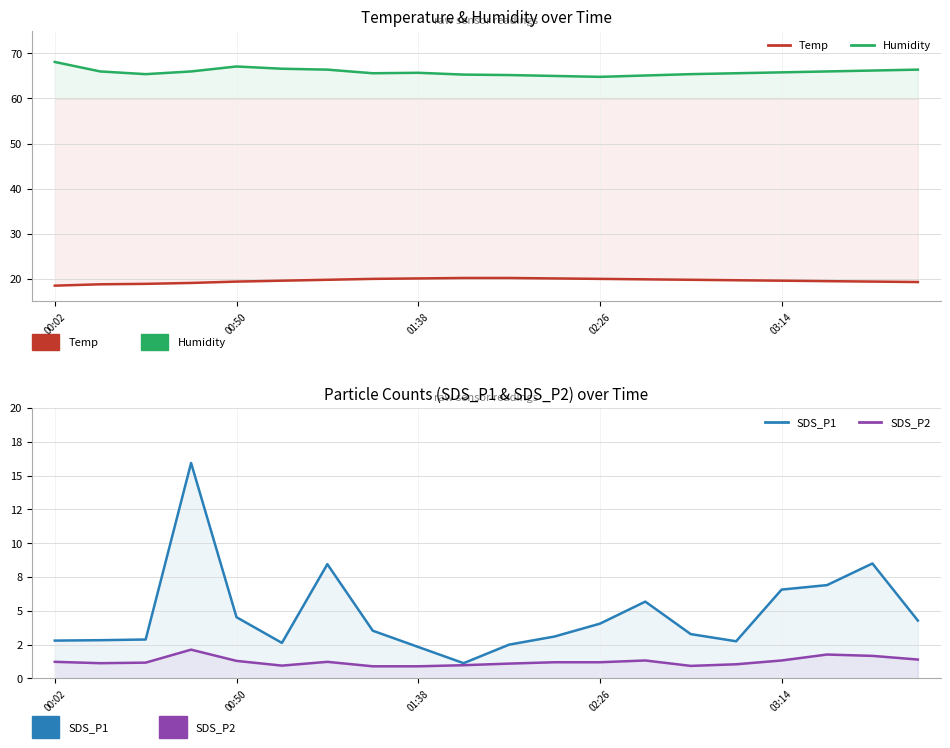

Reading left to right, list all the values displayed in this chart.

Temp: 18.5	18.8	18.9	19.1	19.4	19.6	19.8	20.0	20.1	20.2	20.2	20.1	20.0	19.9	19.8	19.7	19.6	19.5	19.4	19.3
Humidity: 68.1	66.0	65.4	66.0	67.1	66.6	66.4	65.6	65.7	65.3	65.2	65.0	64.8	65.1	65.4	65.6	65.8	66.0	66.2	66.4
SDS_P1: 2.8	2.8	2.9	15.9	4.5	2.6	8.4	3.5	2.3	1.1	2.5	3.1	4.0	5.7	3.3	2.8	6.6	6.9	8.5	4.3
SDS_P2: 1.2	1.1	1.2	2.1	1.3	0.9	1.2	0.9	0.9	1.0	1.1	1.2	1.2	1.3	0.9	1.1	1.3	1.8	1.7	1.4